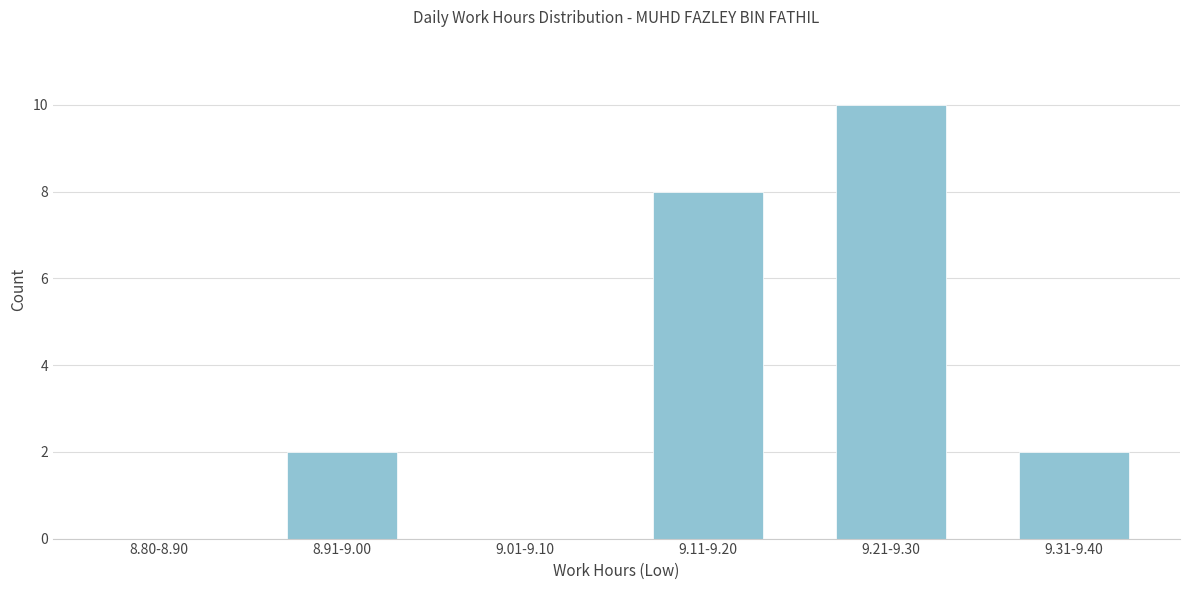

Reading right to left, transcribe all the data shown in this chart.

9.31-9.40=2	9.21-9.30=10	9.11-9.20=8	9.01-9.10=0	8.91-9.00=2	8.80-8.90=0